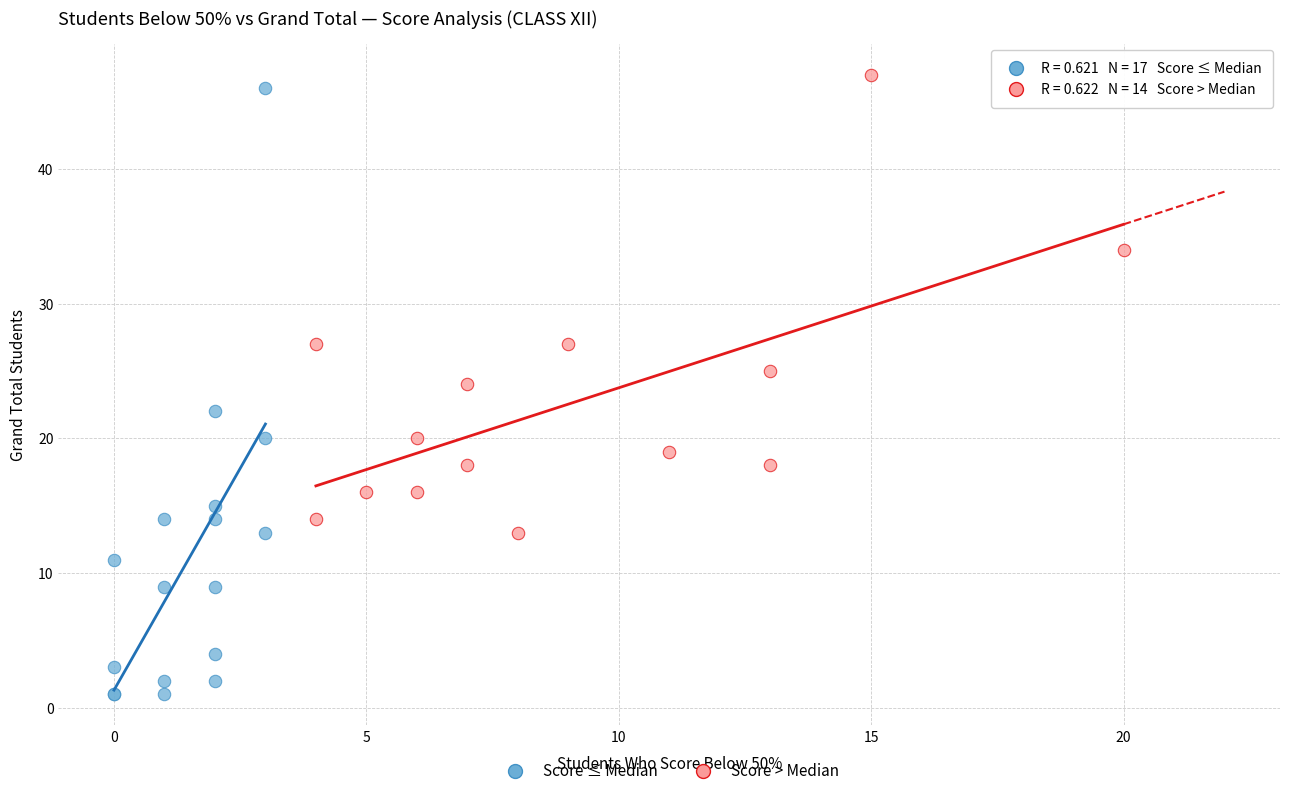

Which series has the largest Y range (max minus min)?

Score ≤ Median